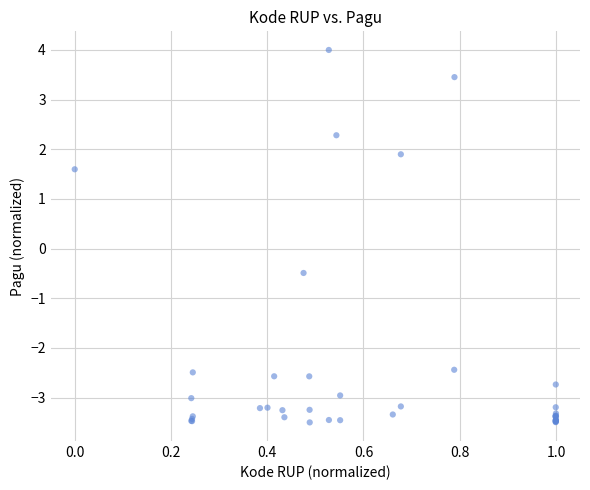

What Y value in the scatter plot is closest to 0?

-0.5